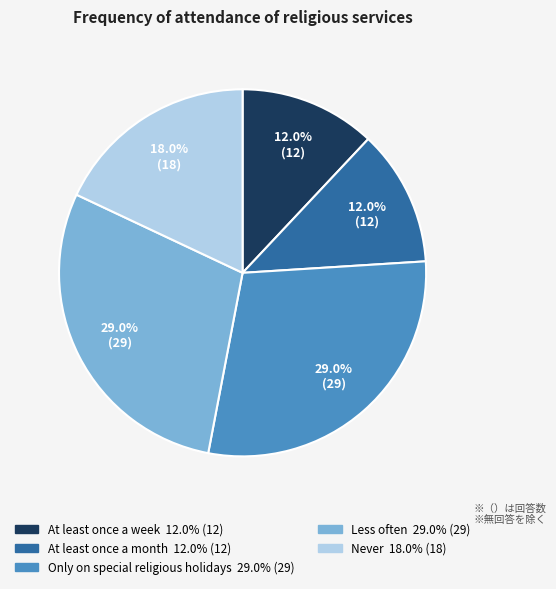

Does any single category account for the majority?

No